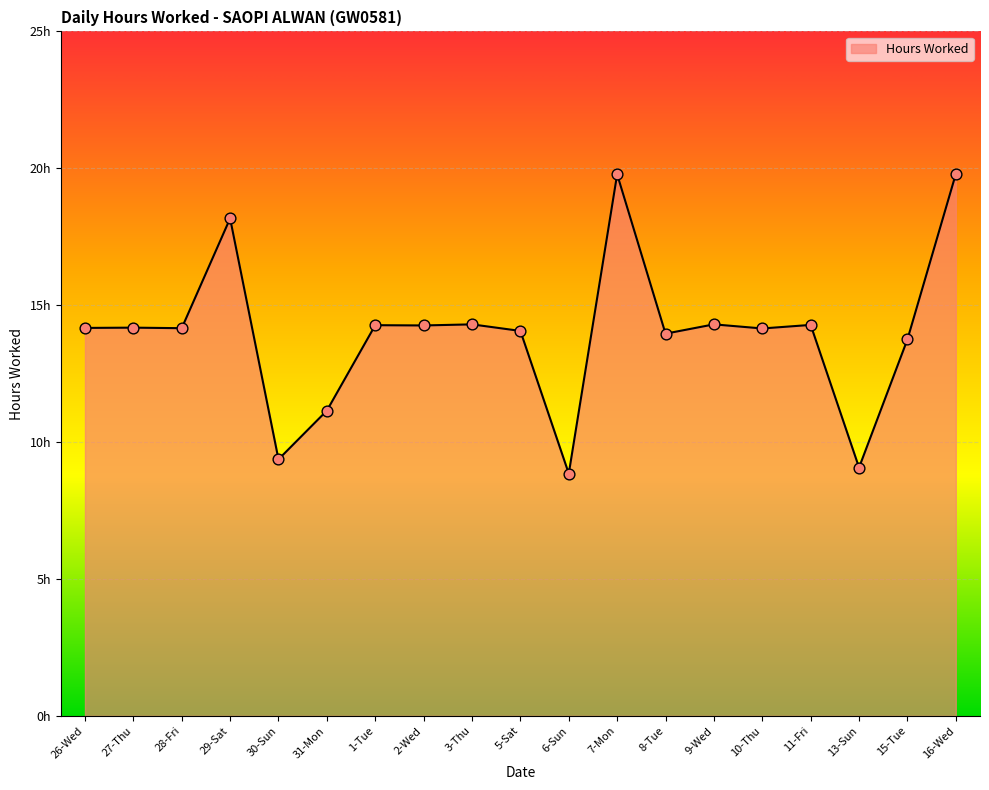

What is the ratio of the value at 11-Fri to the value at 2-Wed?

1.0